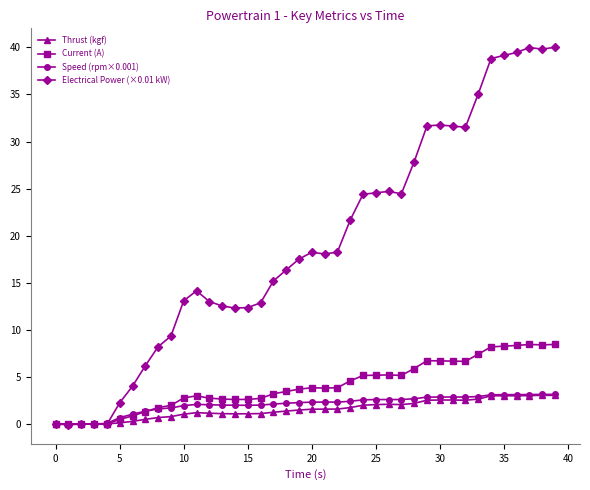

Is this an area chart (filled region under the line)?

No